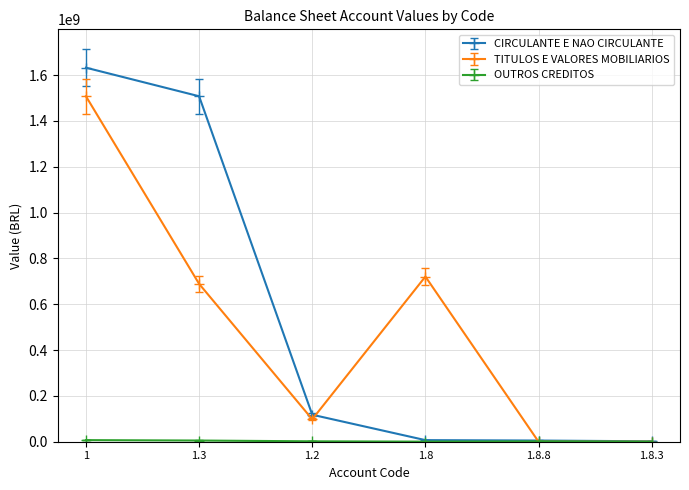

What is the sum of the TITULOS E VALORES MOBILIARIOS values at 1.8.8 and 1.8?

720572367.2